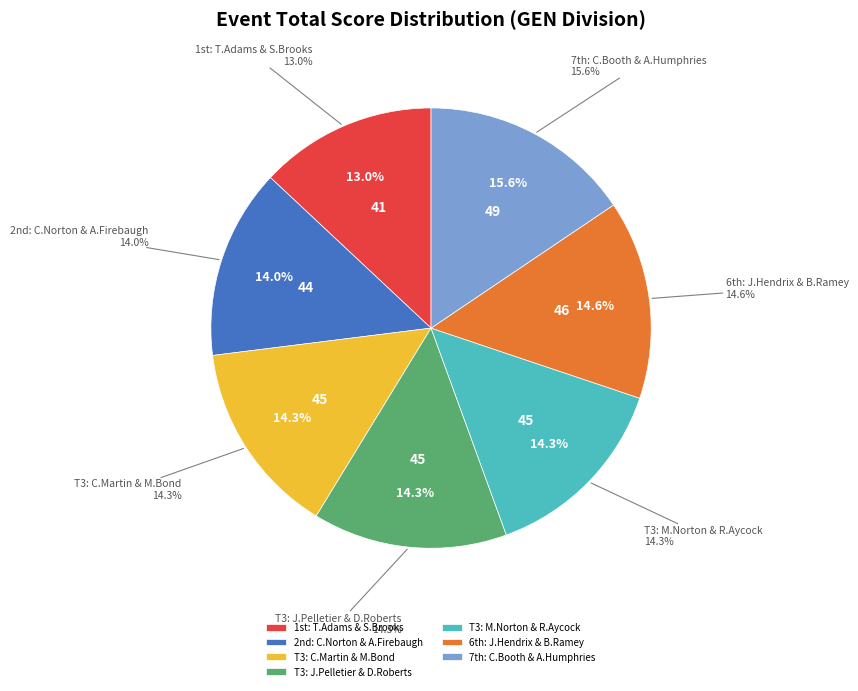

How many slices are in this pie chart?

7